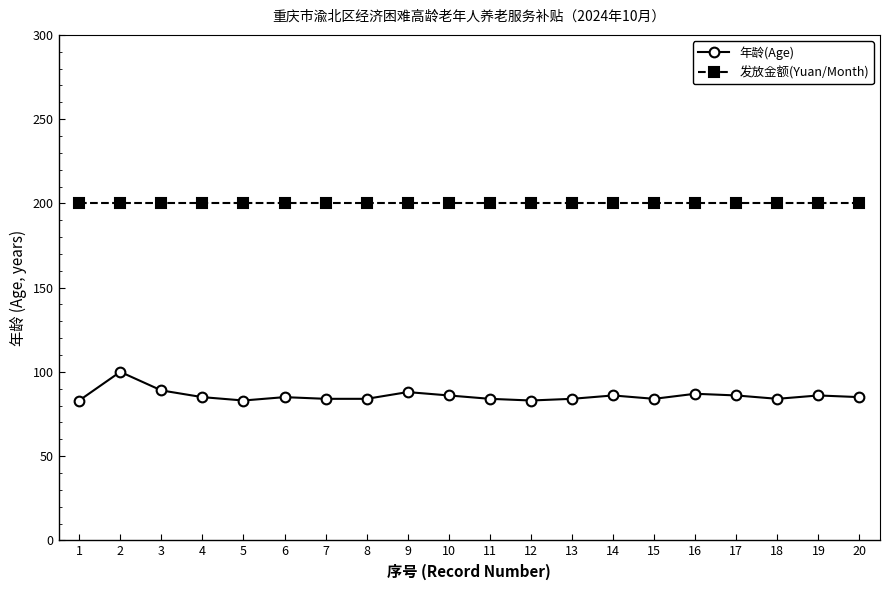

What value does the 年龄(Age) series have at 11, to the nearest 10?

80